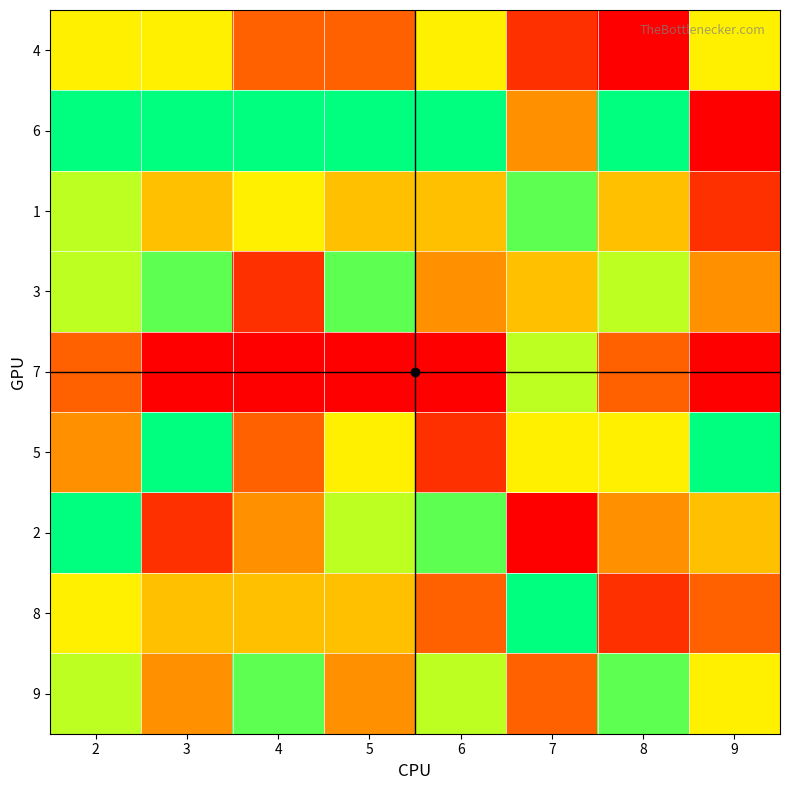

List the series in order of their peak value, highest first.

6, 5, 2, 8, 1, 3, 9, 7, 4